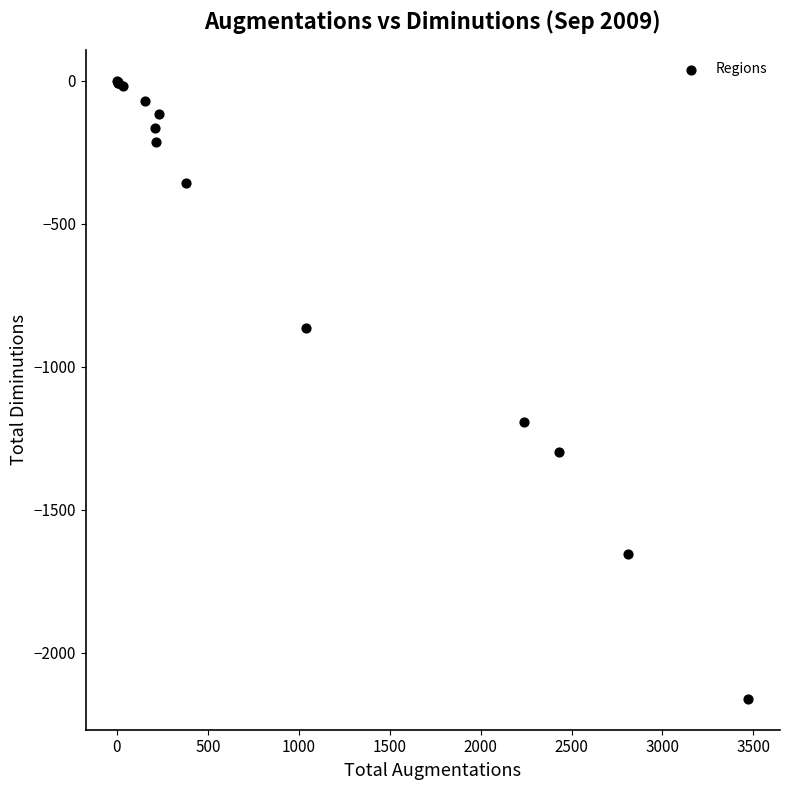

What Y value in the scatter plot is closest to -1080?

-1194